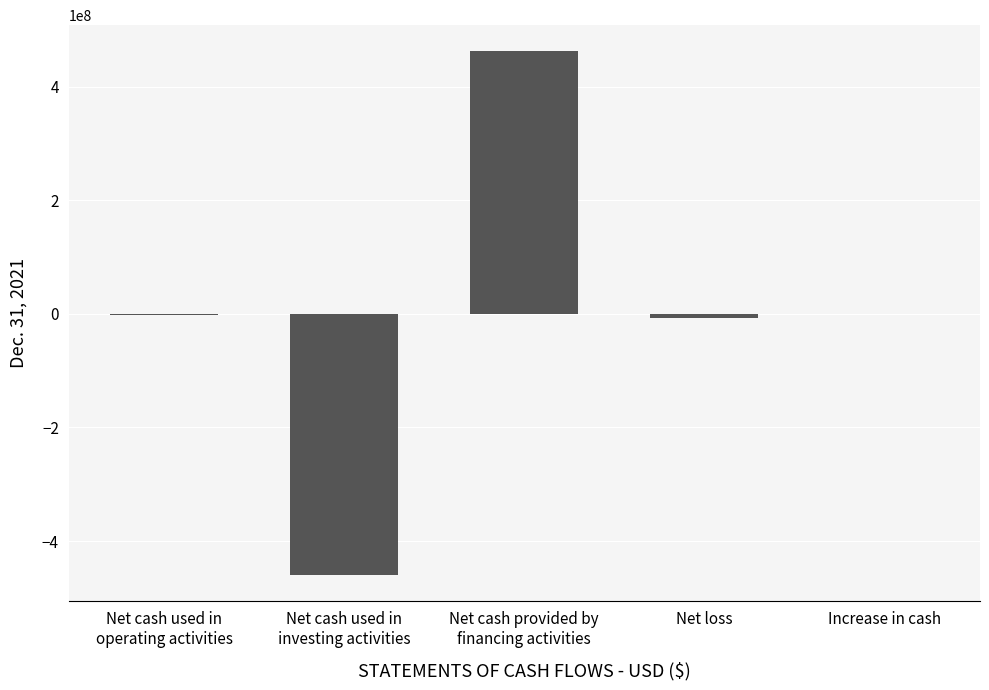

The value at Net cash used in
investing activities is -460036871. True or false?

True